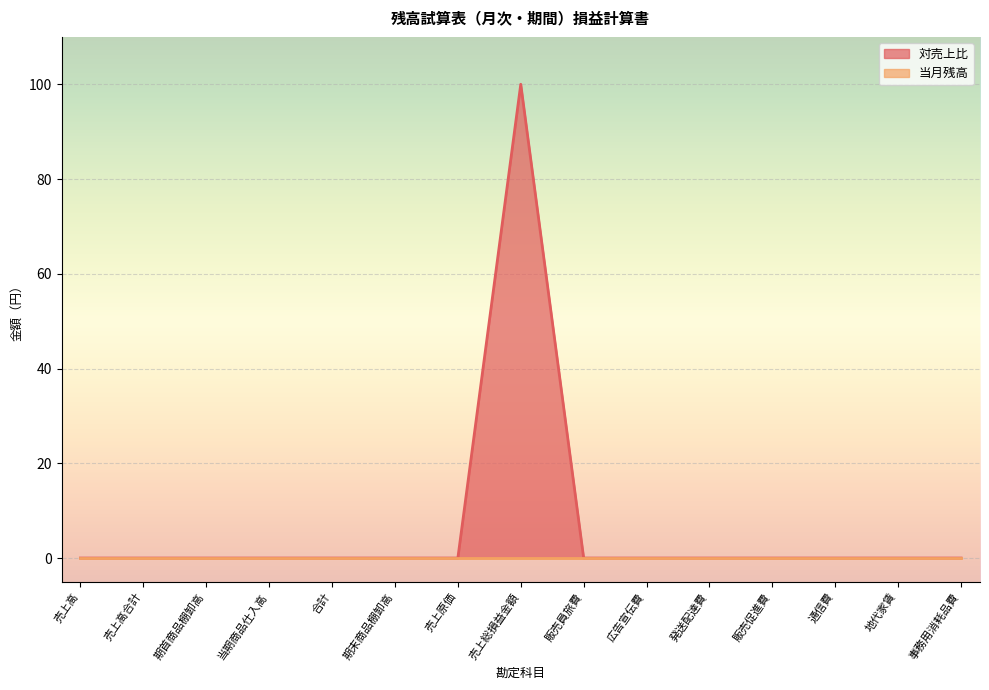

Reading left to right, list all the values displayed in this chart.

売上高=0	売上高合計=0	期首商品棚卸高=0	当期商品仕入高=0	合計=0	期末商品棚卸高=0	売上原価=0	売上総損益金額=100	販売員旅費=0	広告宣伝費=0	発送配達費=0	販売促進費=0	通信費=0	地代家賃=0	事務用消耗品費=0